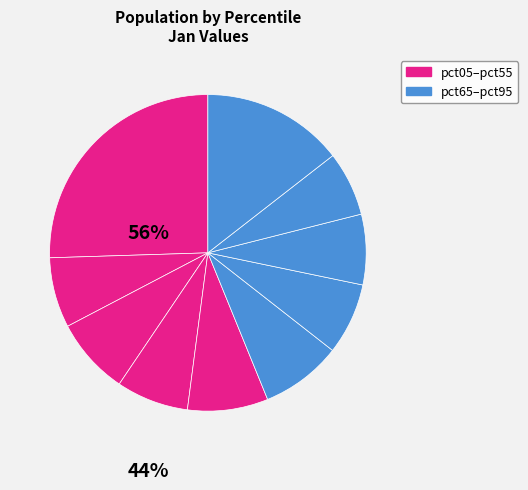

How many segments does this pie chart have?

10